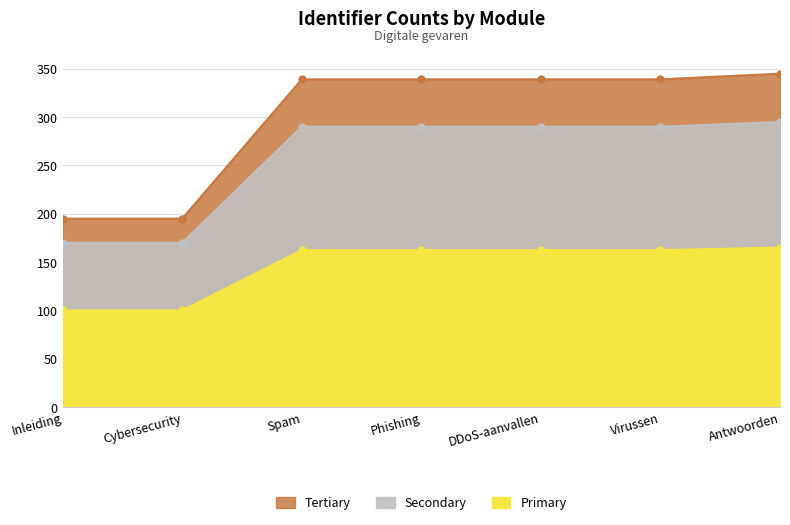

True or false: Primary has a value of 460.4 at Phishing.

False